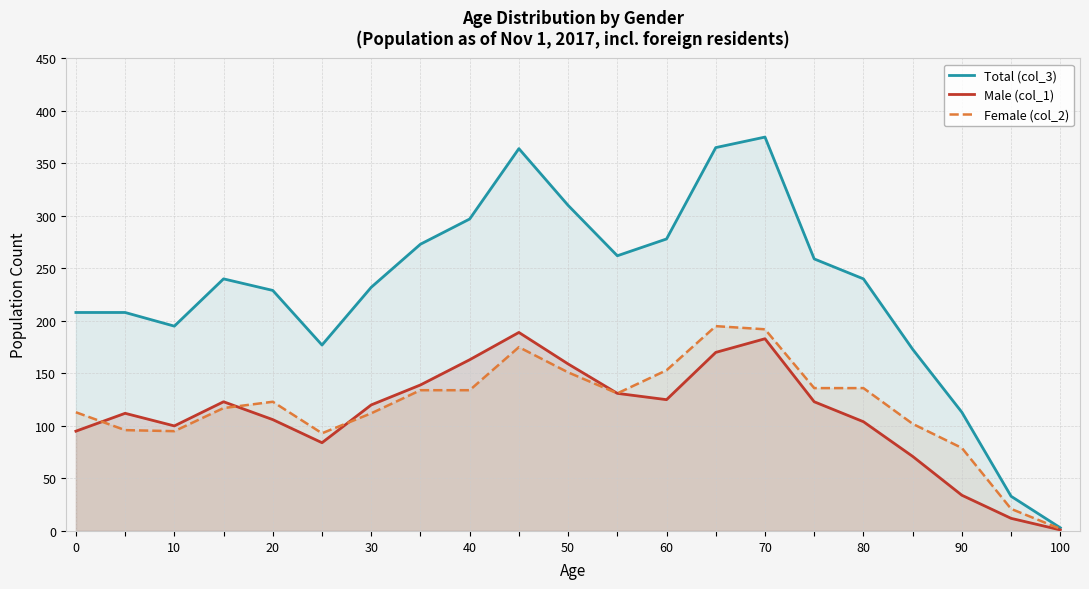

True or false: Female (col_2) and Total (col_3) intersect in this chart.

False